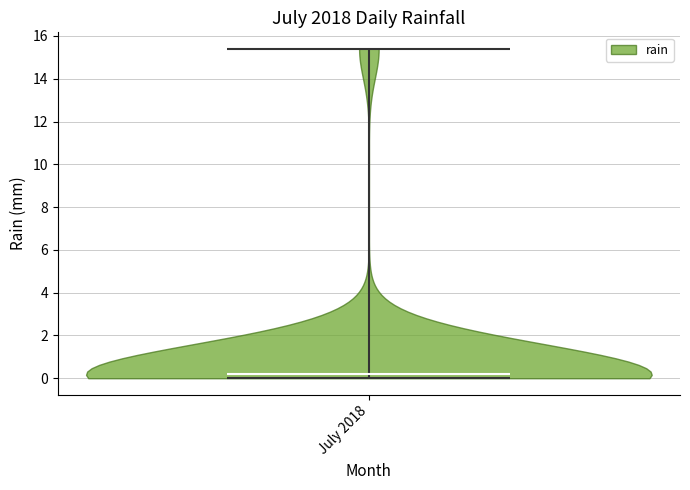

Read this violin plot against the y-axis: where its median line is, and the lowest and highest points the violin reaches. The values are not printed on the chart, so give them approximately, as read against the axis.

median line 0.2, lowest point 0.0, highest point 15.4